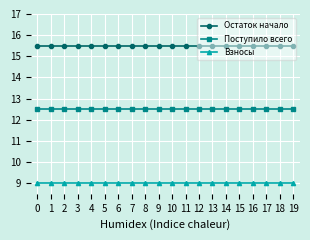

Rank the series by their average value, from highest to lowest.

Остаток начало, Поступило всего, Взносы